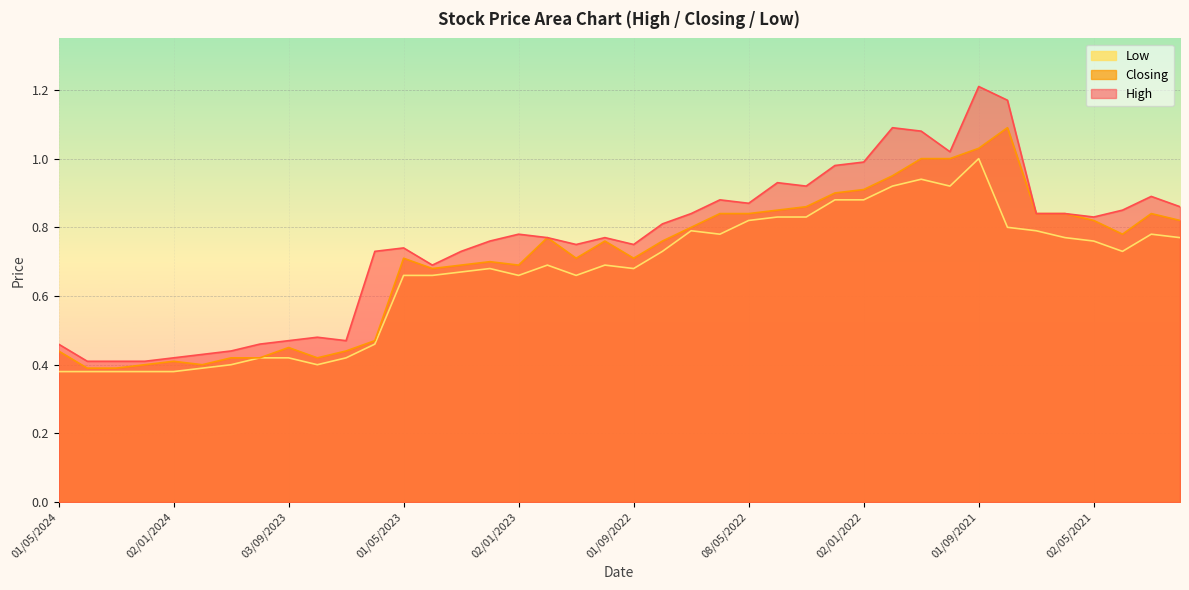

At which category is the sum across all series the highest?

01/09/2021